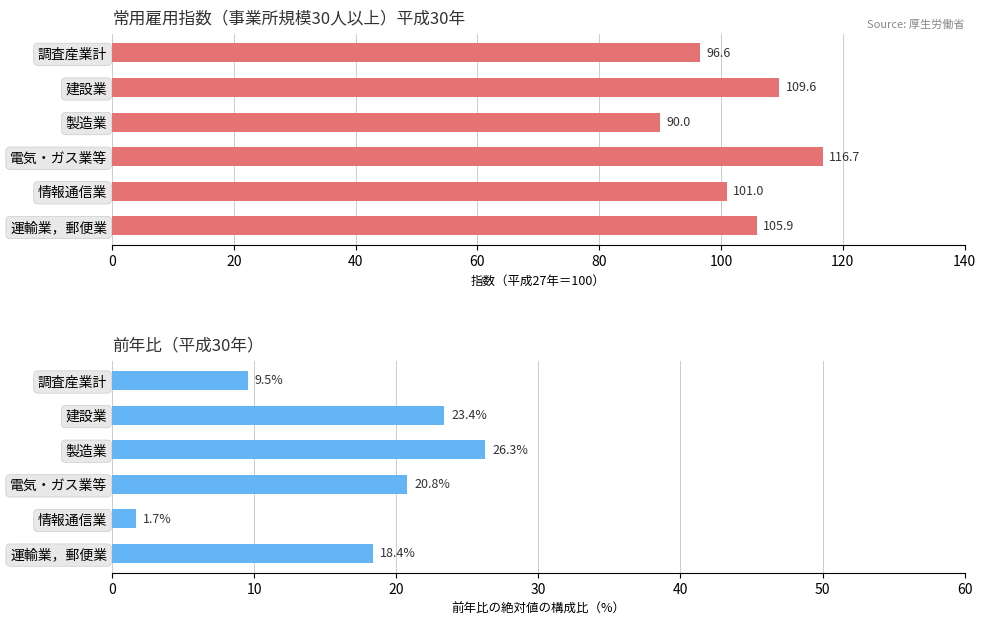

What is the total value across all series at 調査産業計?

106.1